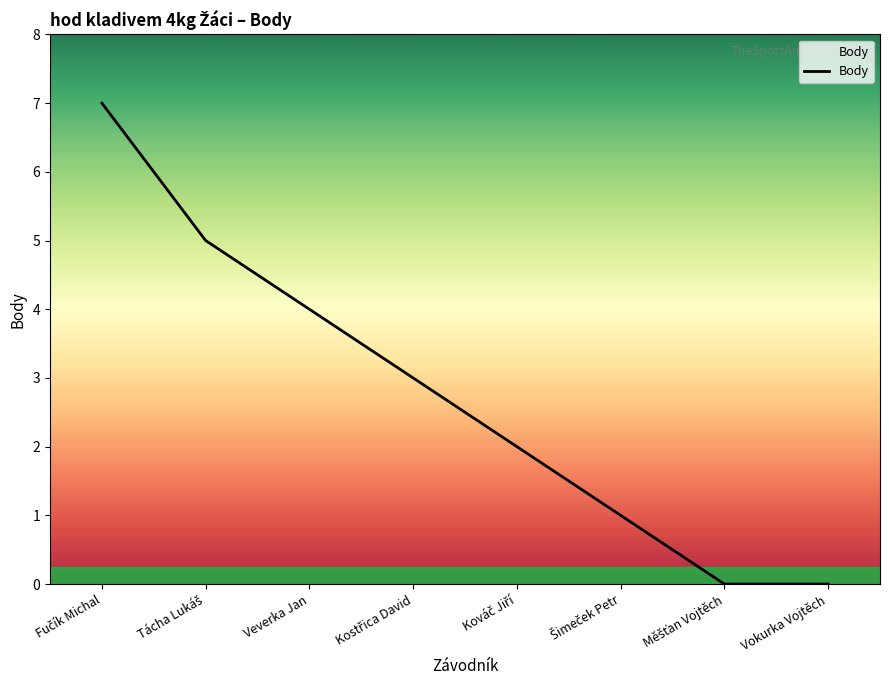

The value at Vokurka Vojtěch is 0. True or false?

True